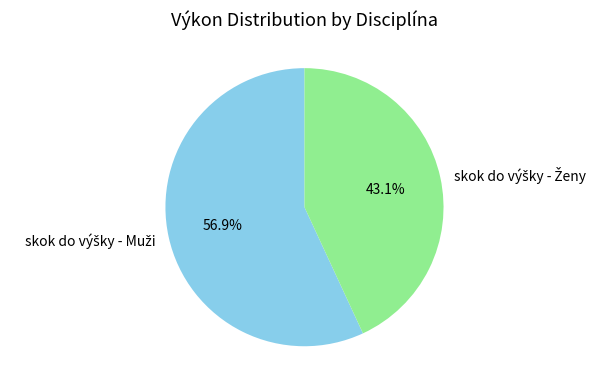

Is there any slice that represents more than half of the pie?

Yes